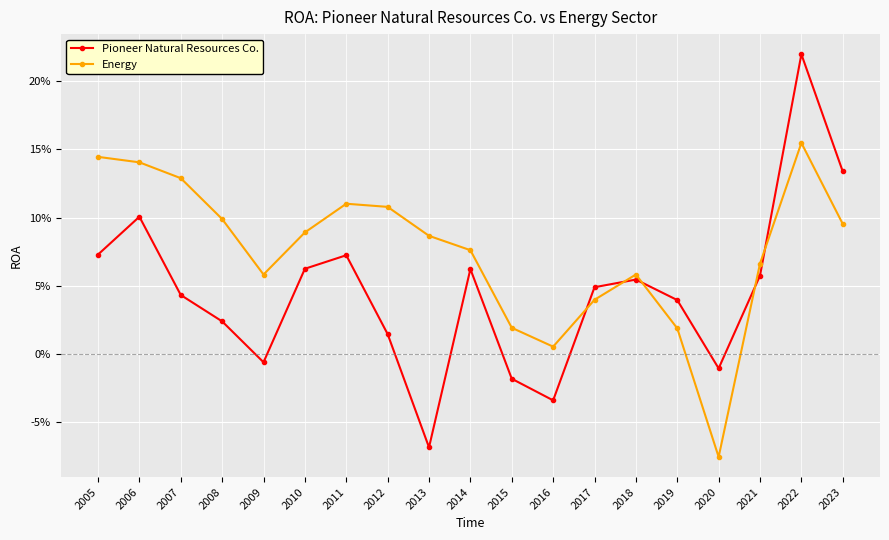

What is the value of the Energy point at the 6th from the left?

0.1